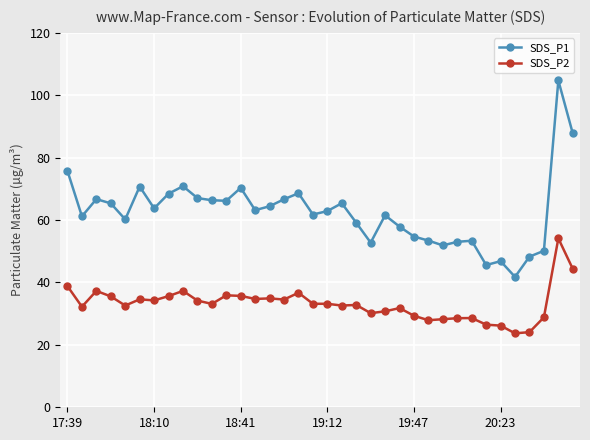

True or false: SDS_P2 and SDS_P1 cross at least once.

False